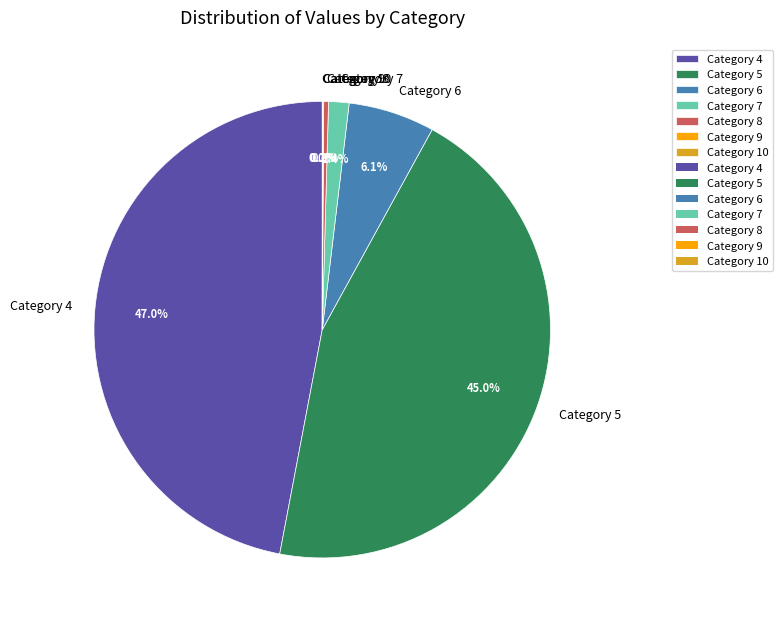

What percentage is NOT represented by Category 5?

55.0%